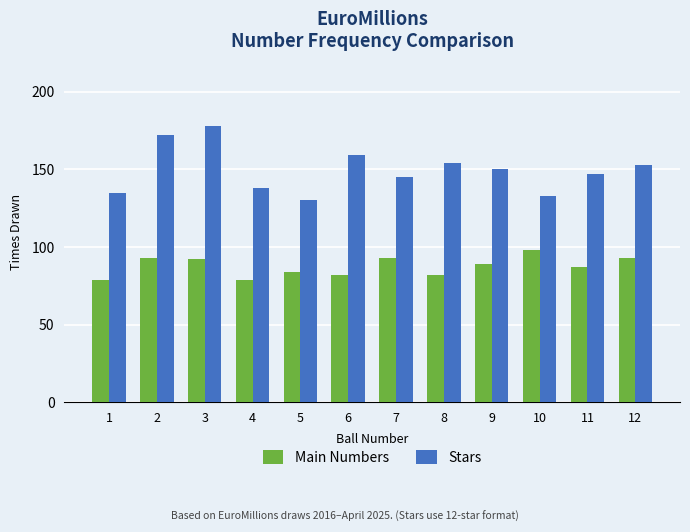

How many values in the Stars series are below 150?

6